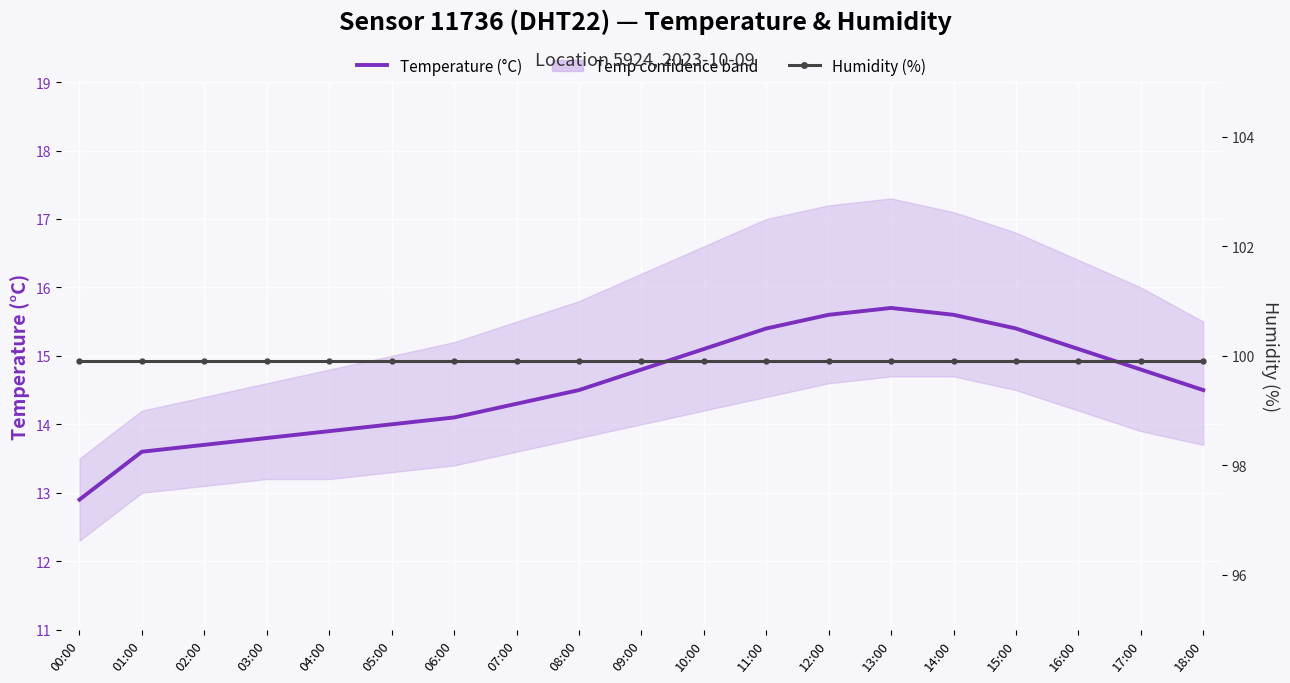

How many lines are shown in the chart?

2